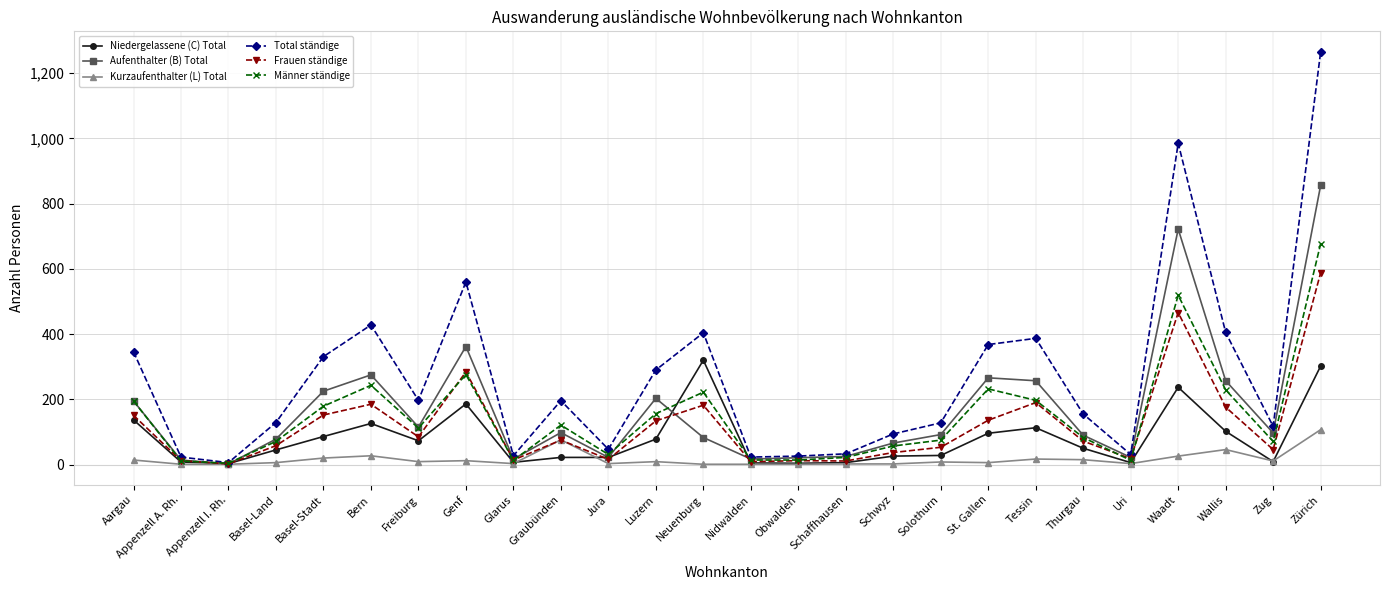

What is the total value across all series at Tessin?

1161